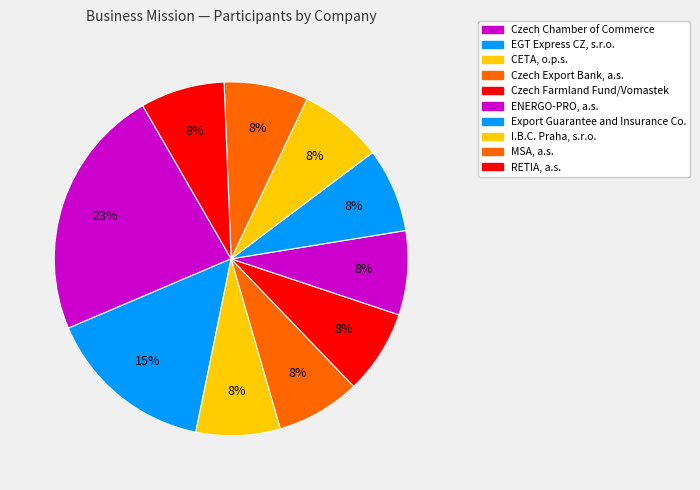

What percentage is the ENERGO-PRO, a.s. slice, to the nearest percent?

8%